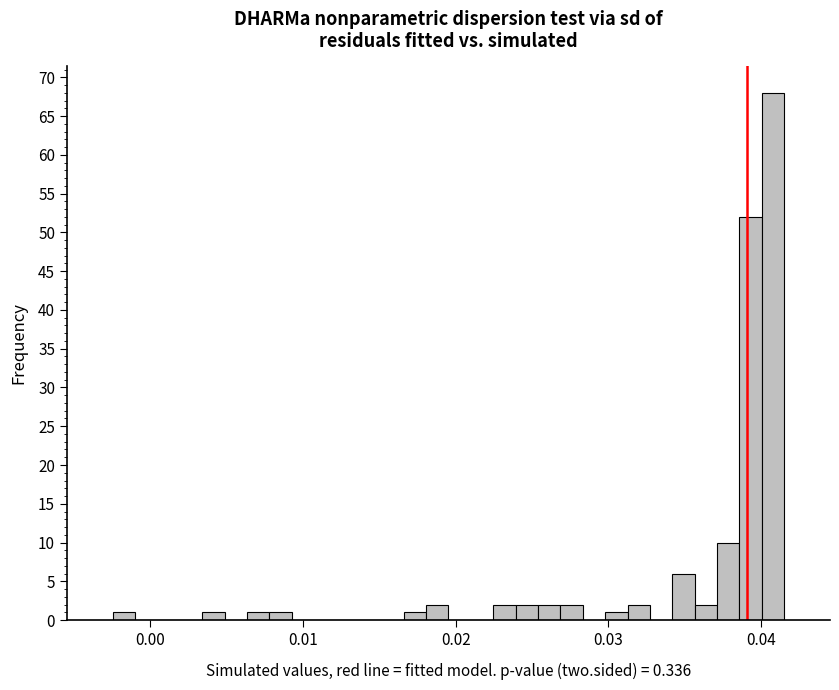

Read against the x-axis, roughly where is the centre of the tallest bar?

0.041